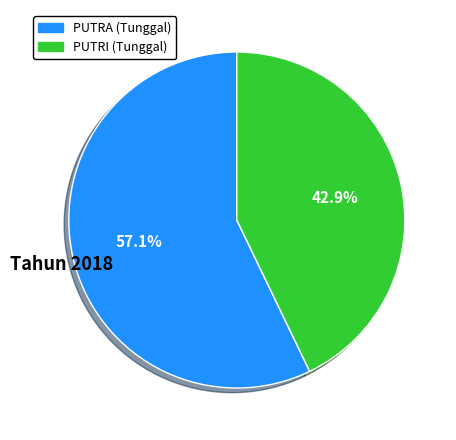

How many slices are in this pie chart?

2